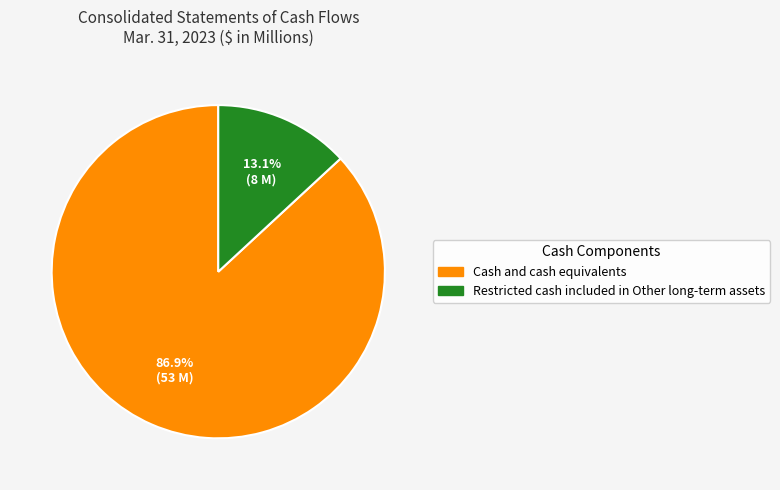

What percentage is NOT represented by Cash and cash equivalents?

13.1%